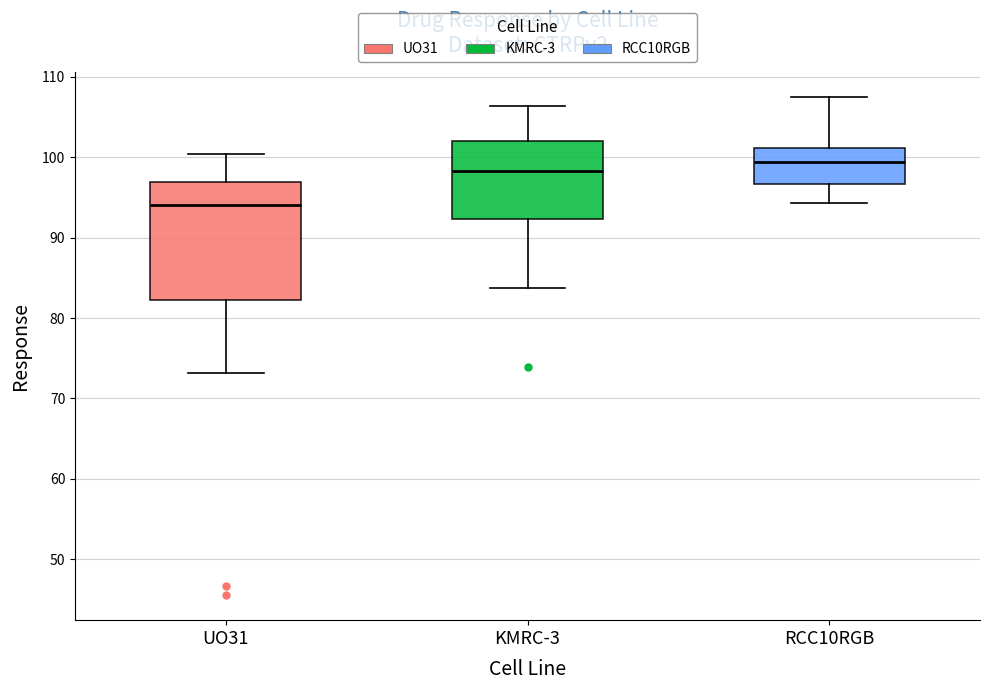

Comparing the boxes themselves (not the whiskers), which one is the tallest?

UO31